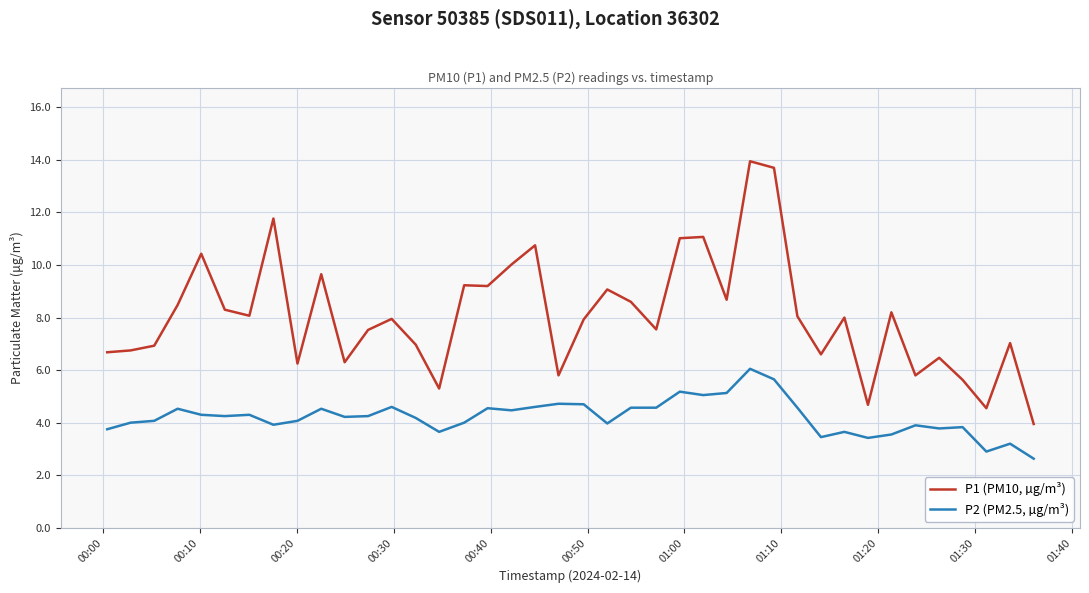

What is the lowest value of the P2 (PM2.5, µg/m³) series?

2.6